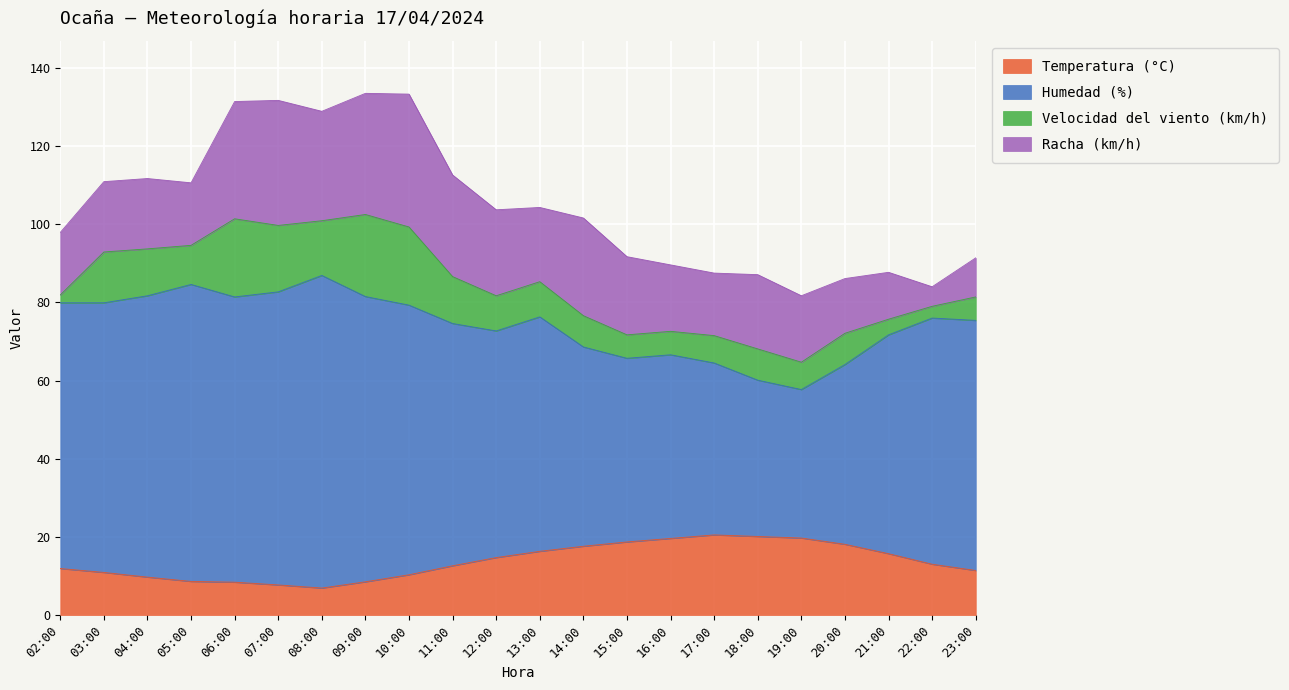

Which category has the highest value in the Temperatura (°C) series?

17:00